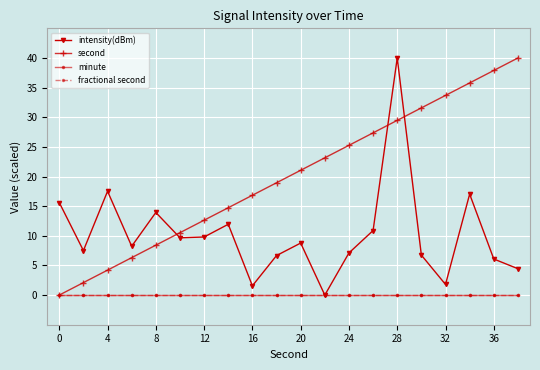

How many categories are shown in the chart?

20